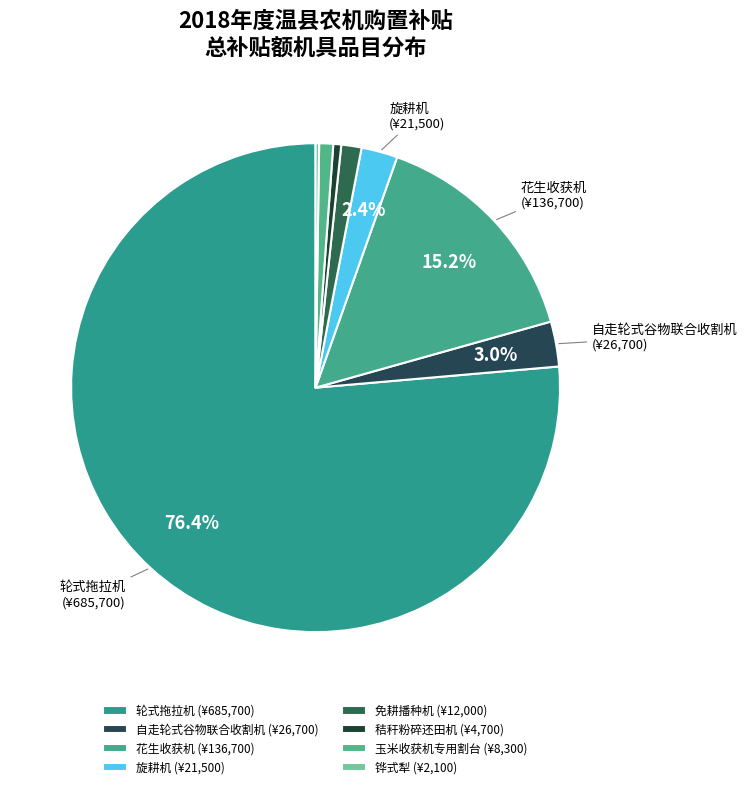

What is the ratio of the value at 玉米收获机专用割台 to the value at 免耕播种机?

0.7